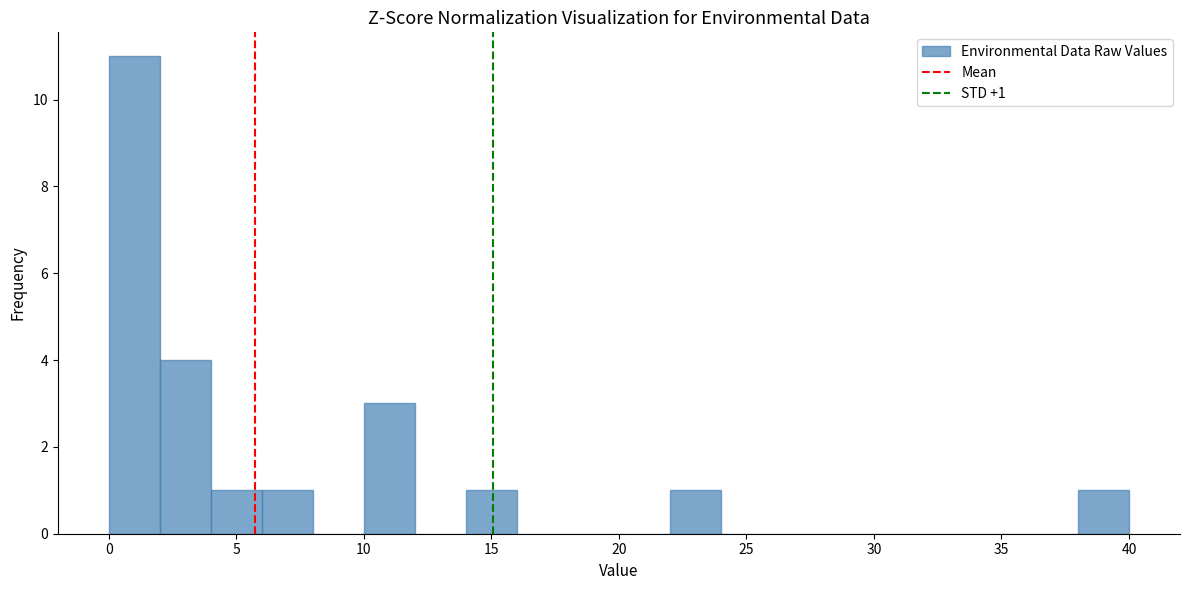

Over which range of the x-axis is the bar tallest?

0 to 2